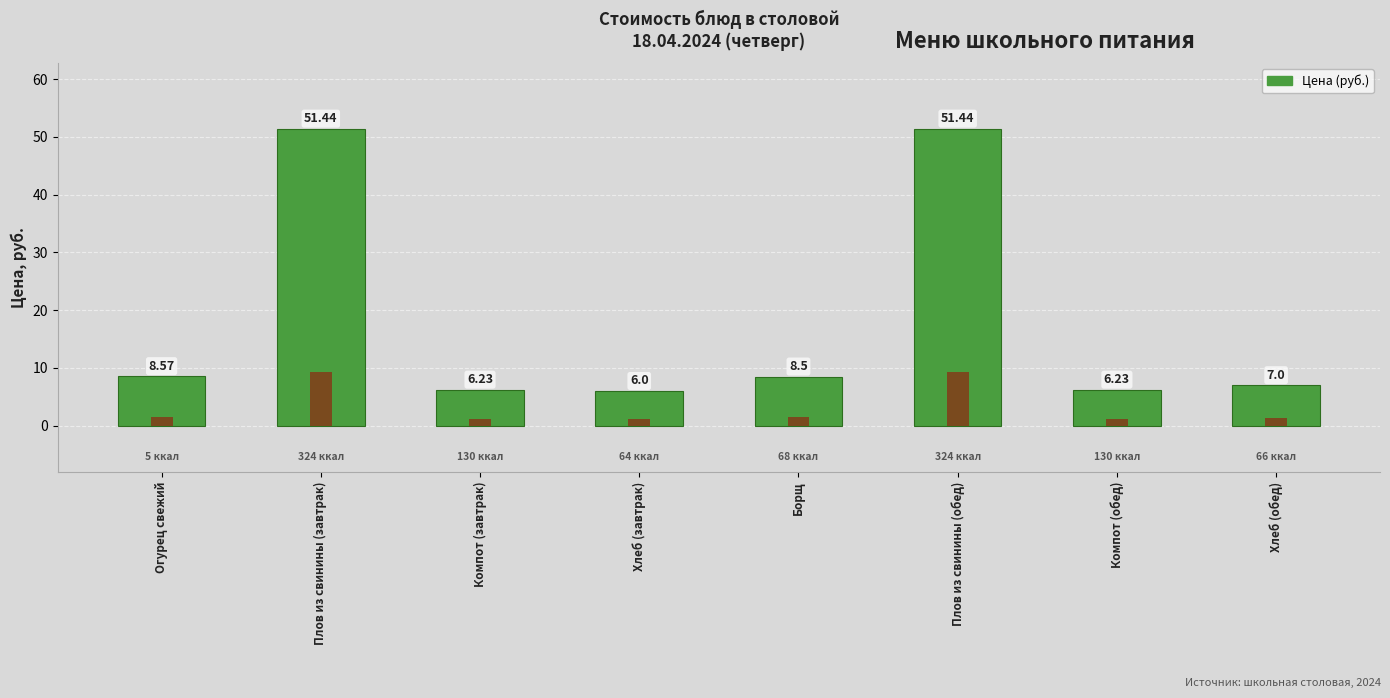

At which label does the data first exceed 8?

Огурец свежий